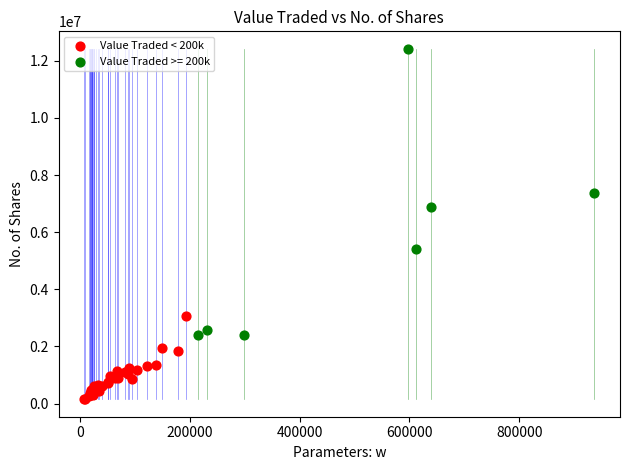

Which series reaches the maximum Y coordinate?

Value Traded >= 200k